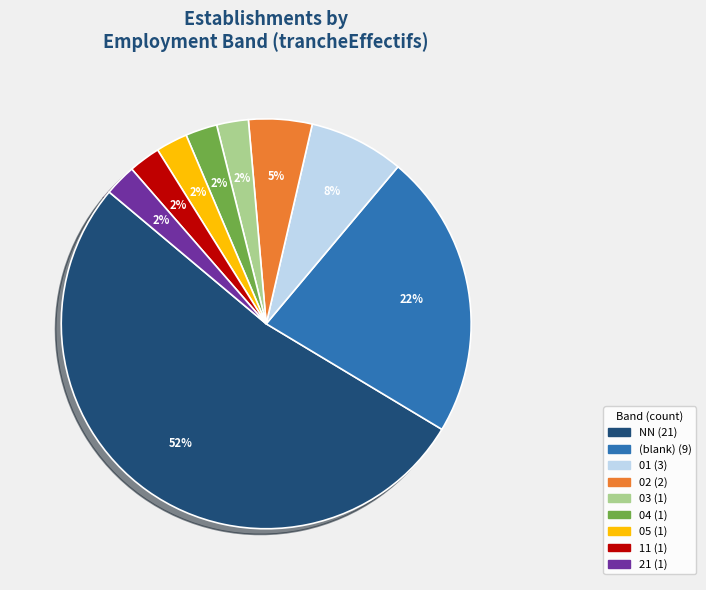

To the nearest percent, what is the difference between the largest and smallest slice percentages?

50%